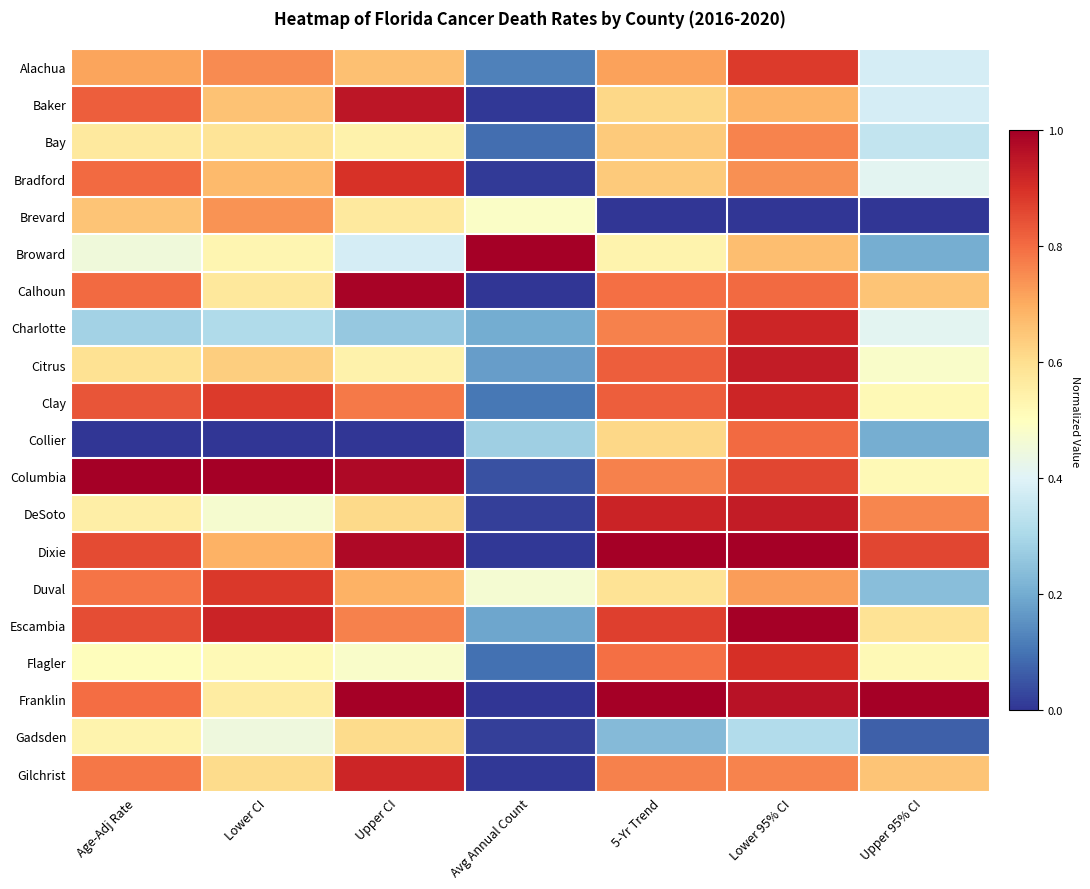

Between Lower CI and Avg Annual Count, which is larger?

Lower CI